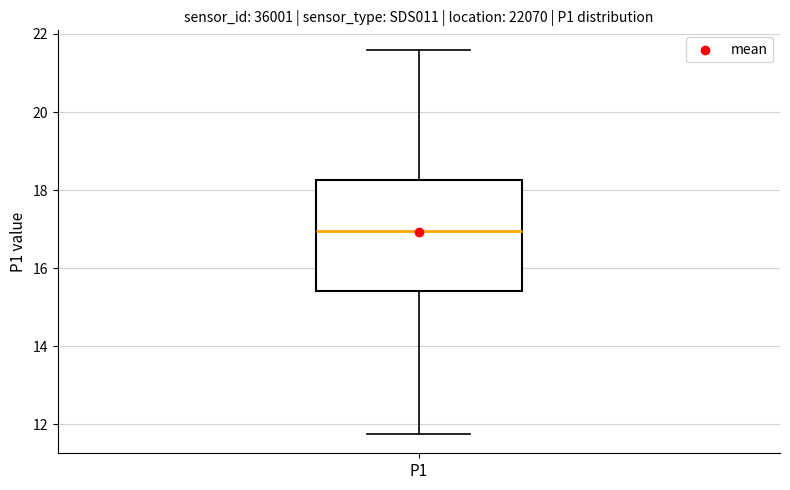

Read this box plot against the y-axis: the position of the median line, the range covered by the box, and the ends of both whiskers. The values are not printed on the chart, so give them approximately, as read against the axis.

median 17.0, box 15.4 to 18.2, whiskers 11.8 to 21.6